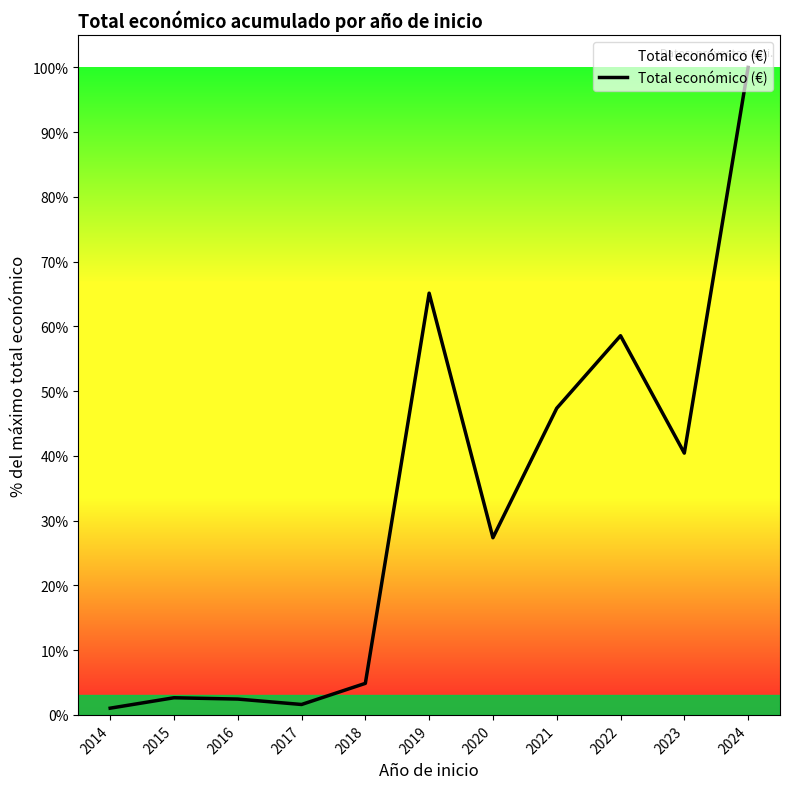

Which has a higher value, 2018 or 2023?

2023